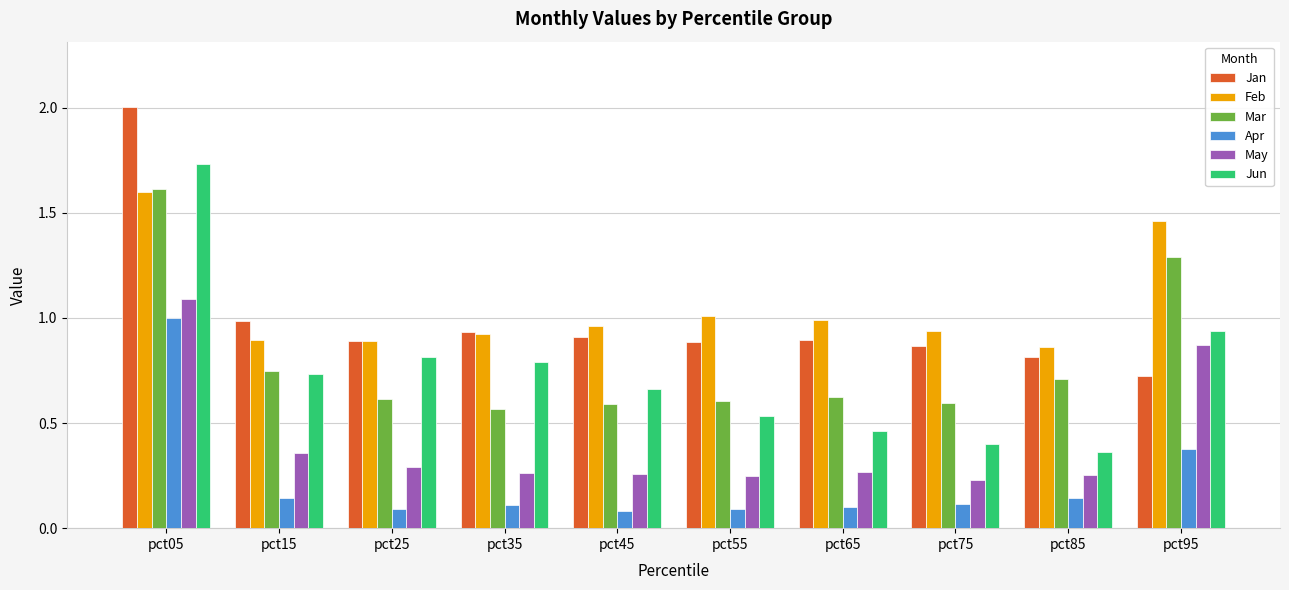

What is the sum of all Apr values?

2.2